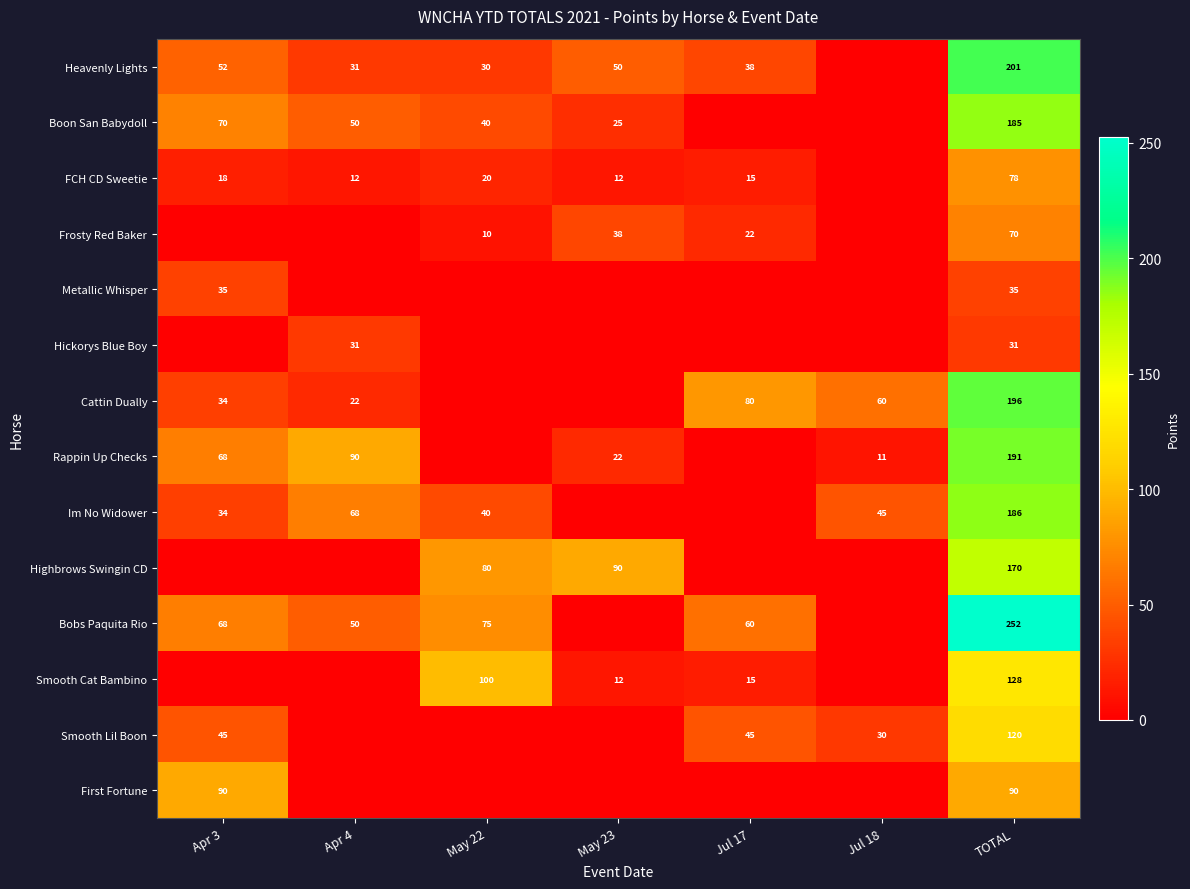

True or false: Boon San Babydoll has a value of 14.2 at Apr 3.

False